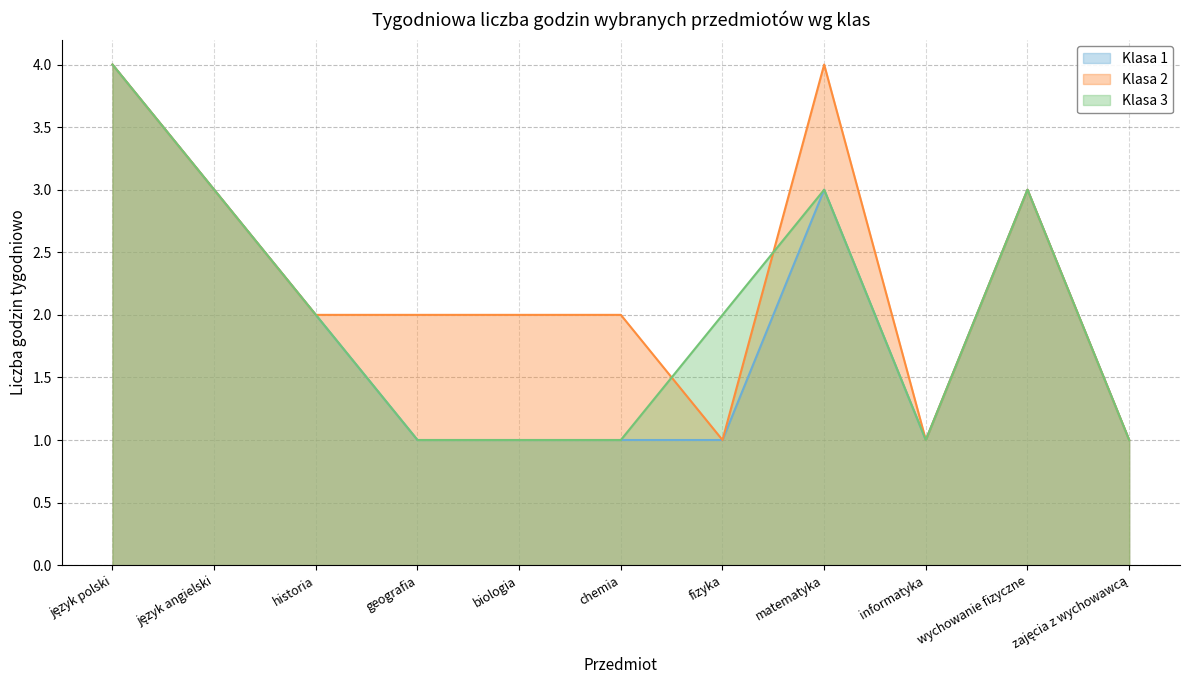

At which category is the sum across all series the highest?

język polski